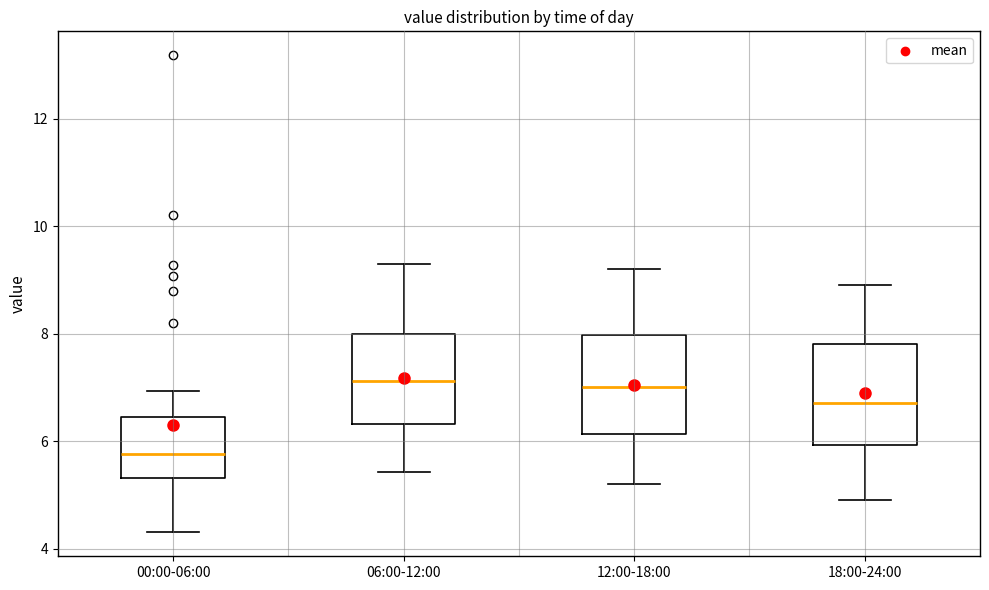

Where does the median line of the box for 18:00-24:00 sit on the y-axis? The values are not printed on the chart, so give them approximately, as read against the axis.

6.8